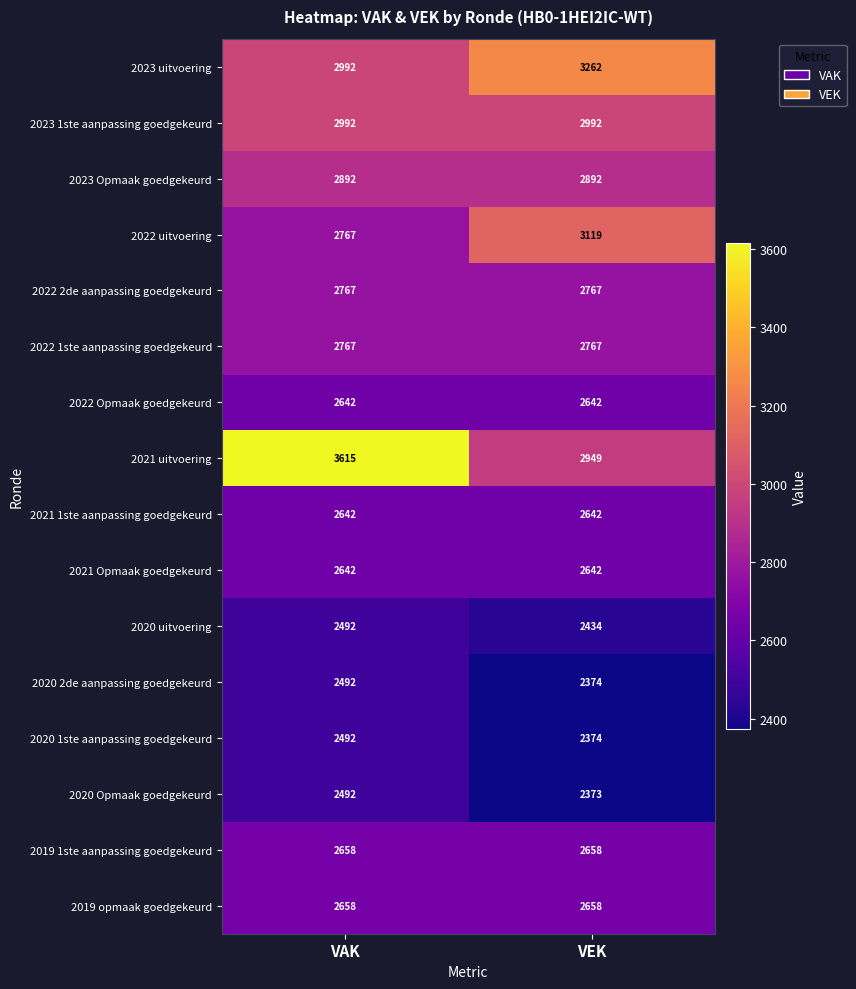

What is the total value across all series at VAK?

44002